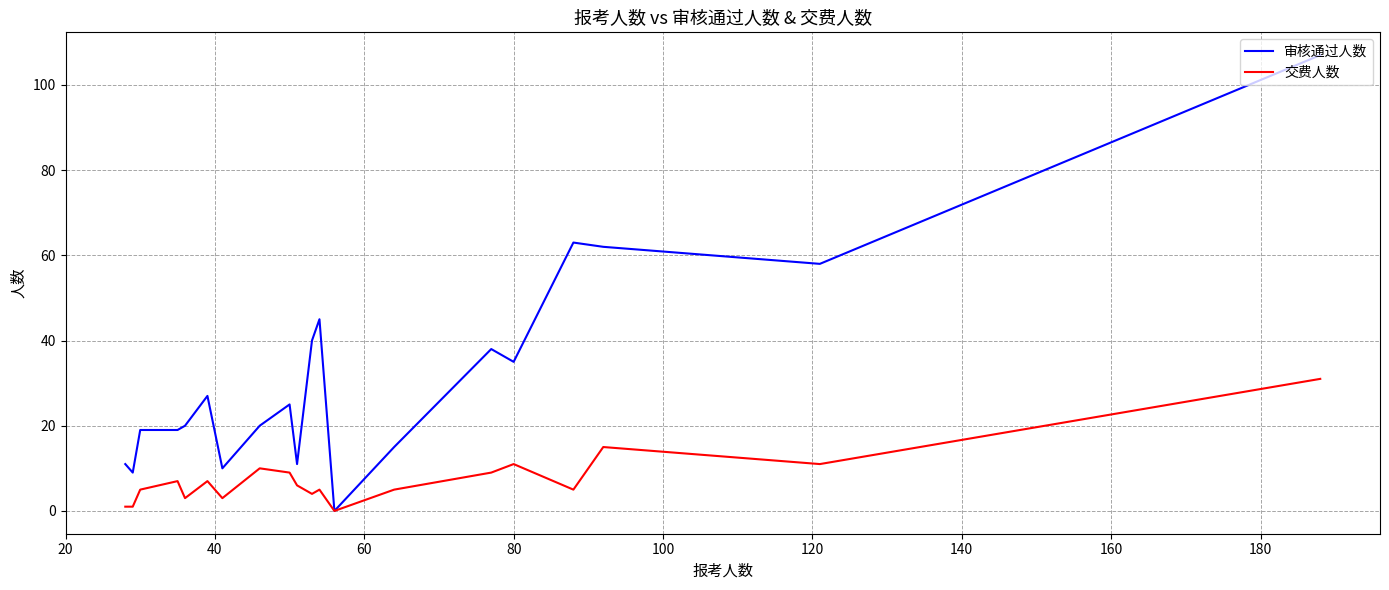

What is the highest value of the 交费人数 series?

31